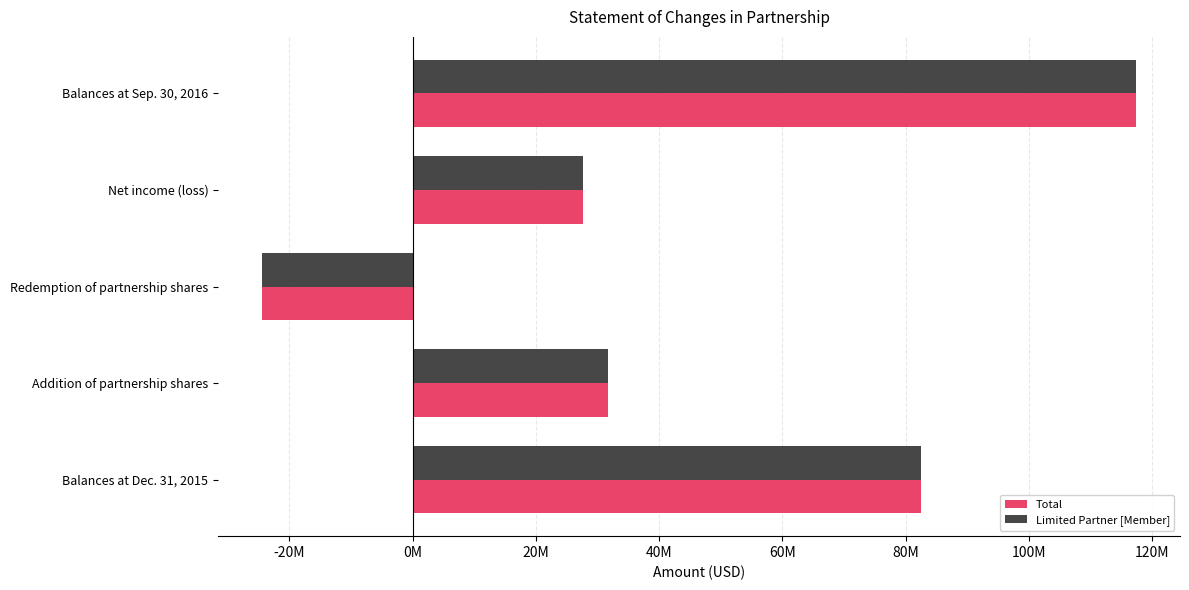

What are all the series names shown in the legend?

Total, Limited Partner [Member]